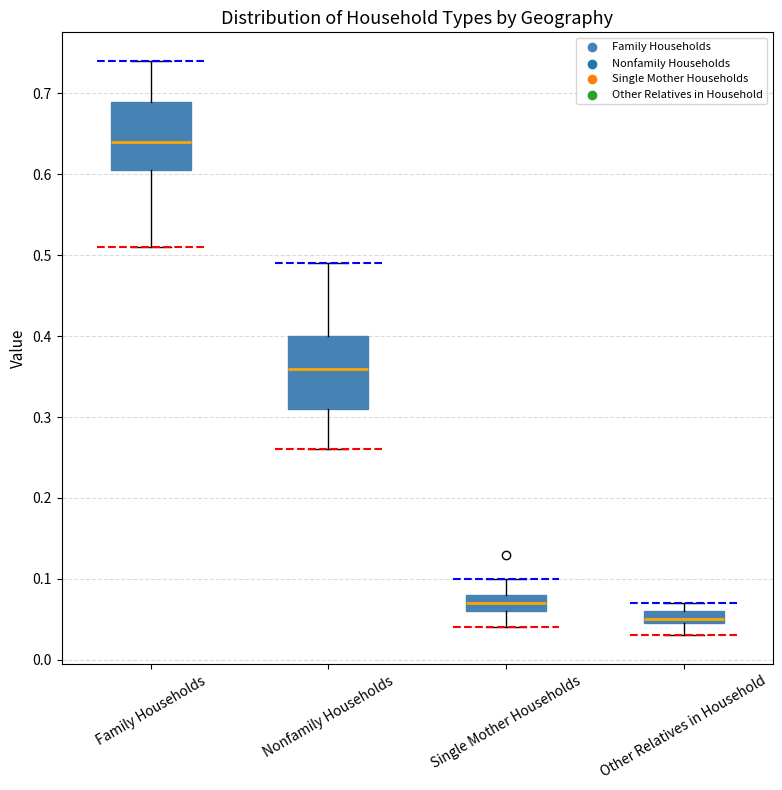

Where does the lower whisker of the box for Single Mother Households end on the y-axis? The values are not printed on the chart, so give them approximately, as read against the axis.

0.04